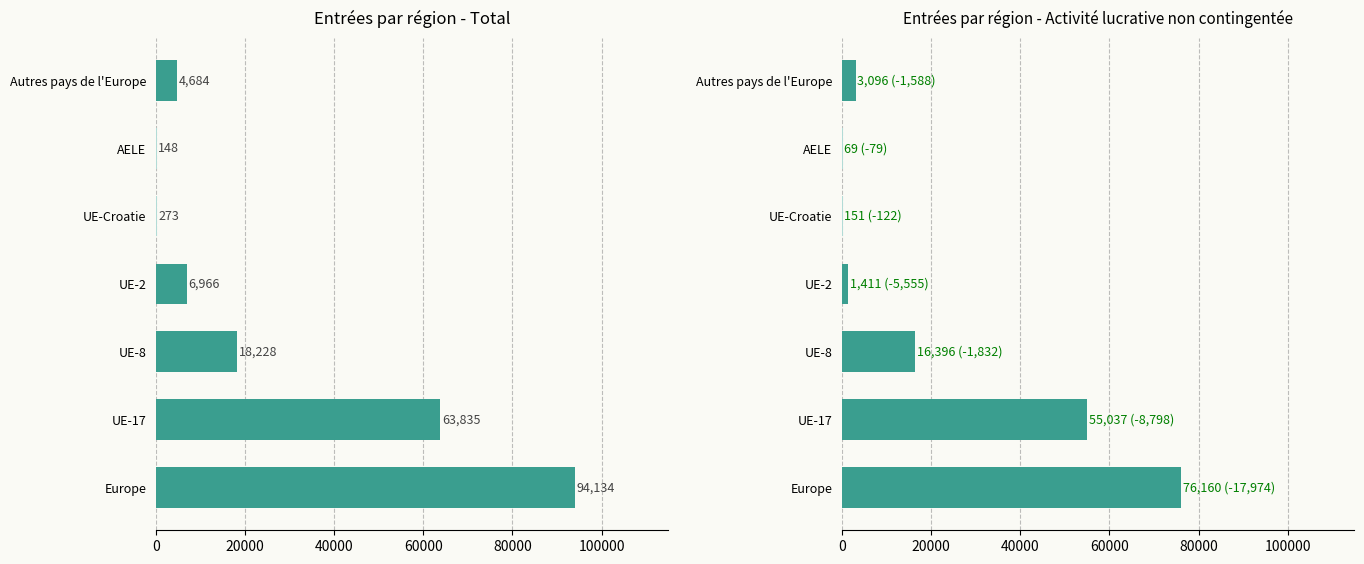

Rank the series at UE-2 from lowest to highest value.

Activite lucrative non contingentee, Total